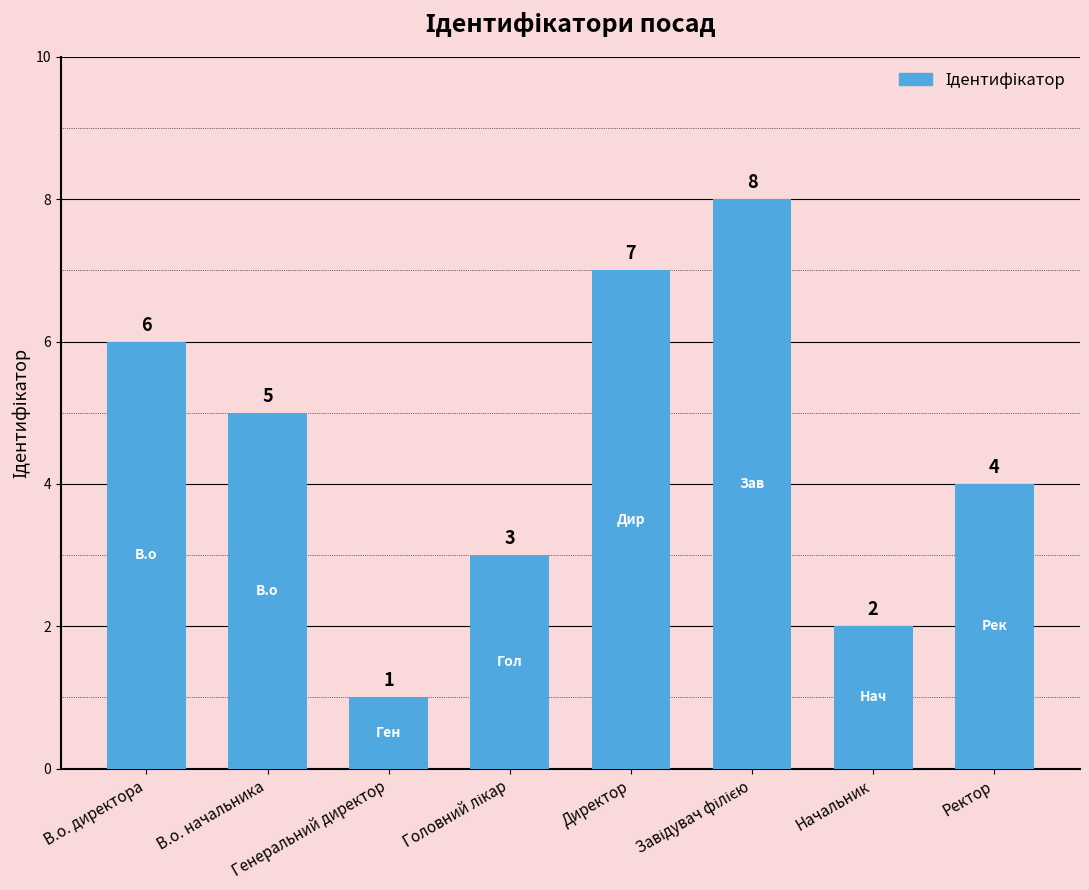

How many values are between 3 and 7?

5